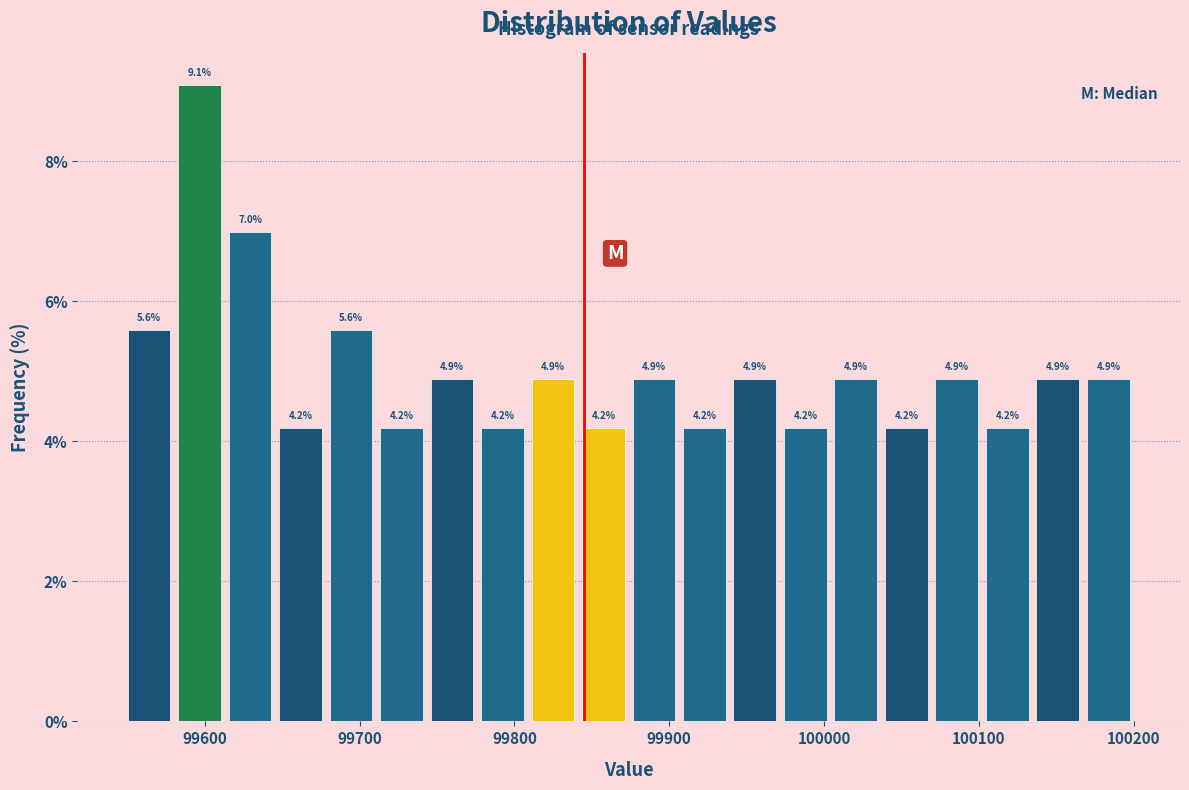

Read against the x-axis, roughly where is the centre of the tallest bar?

99600